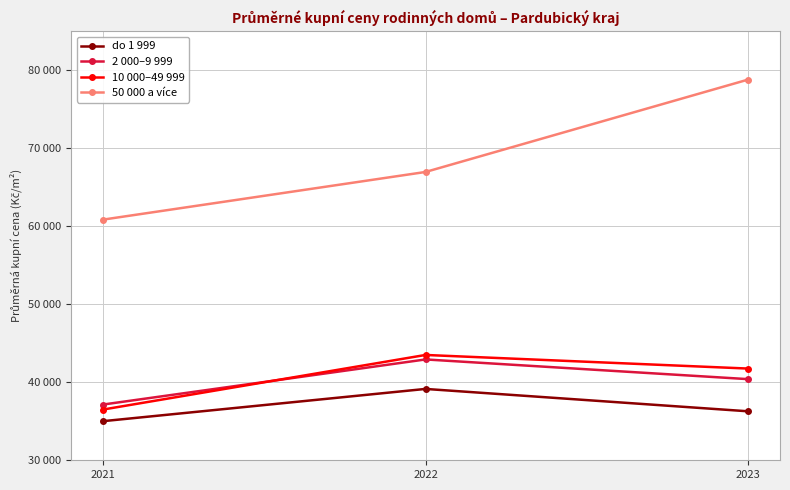

At which label does do 1 999 first exceed 36284?

2022